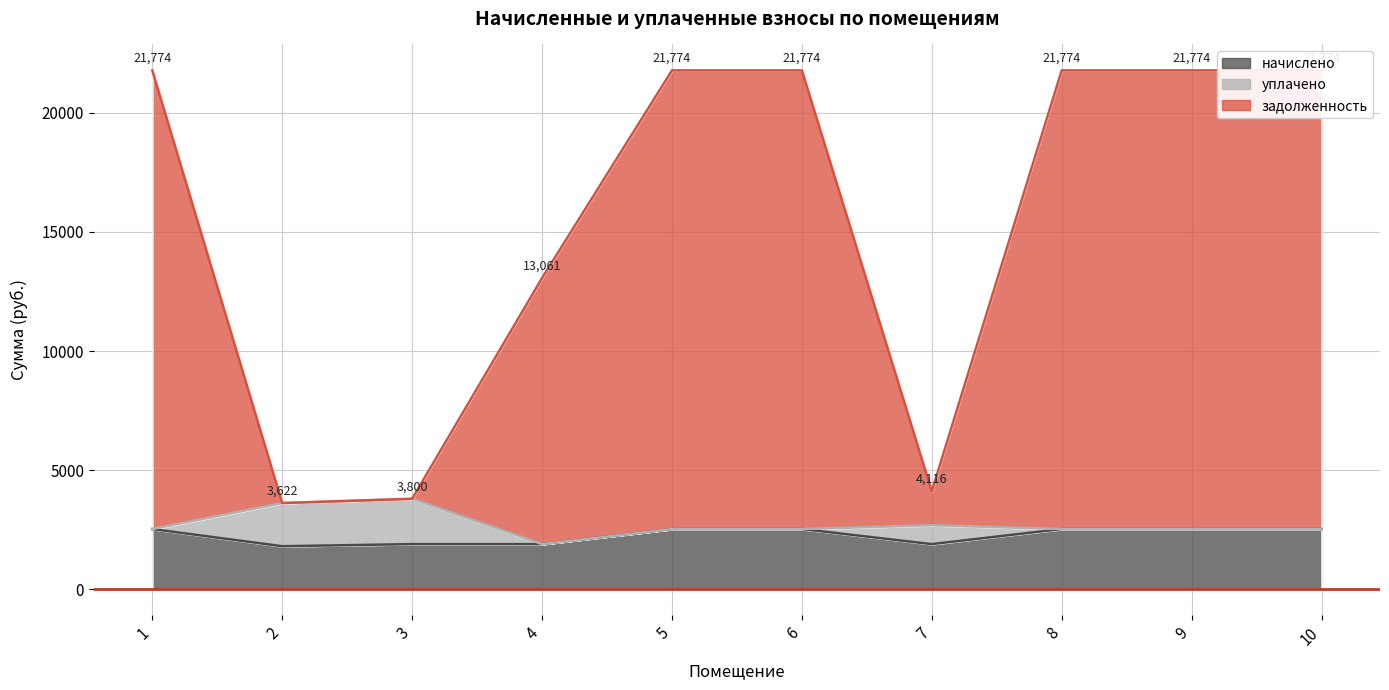

What is the sum of all начислено values?

22702.7